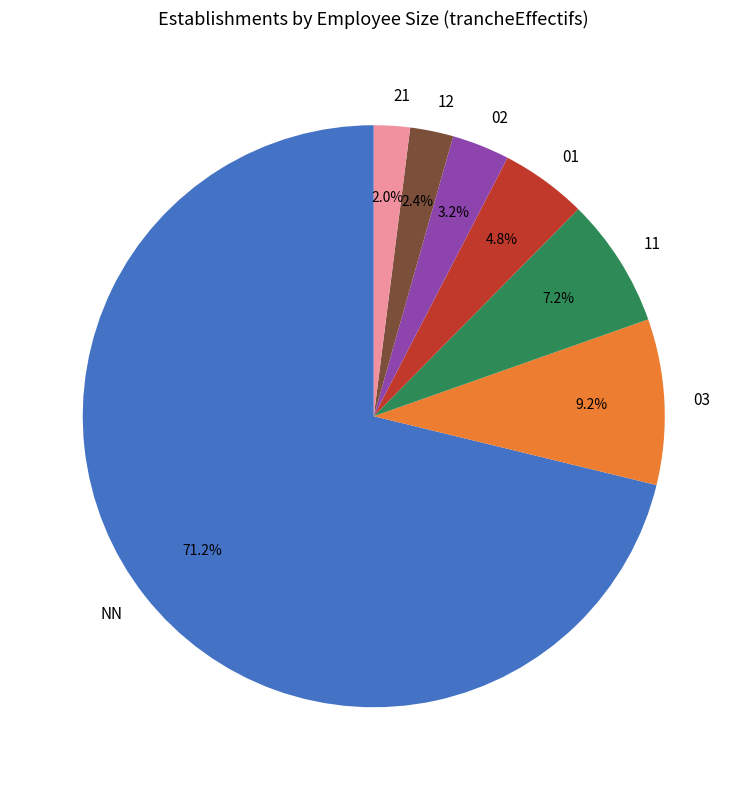

Combined, do 03 and 12 account for over 50%?

No